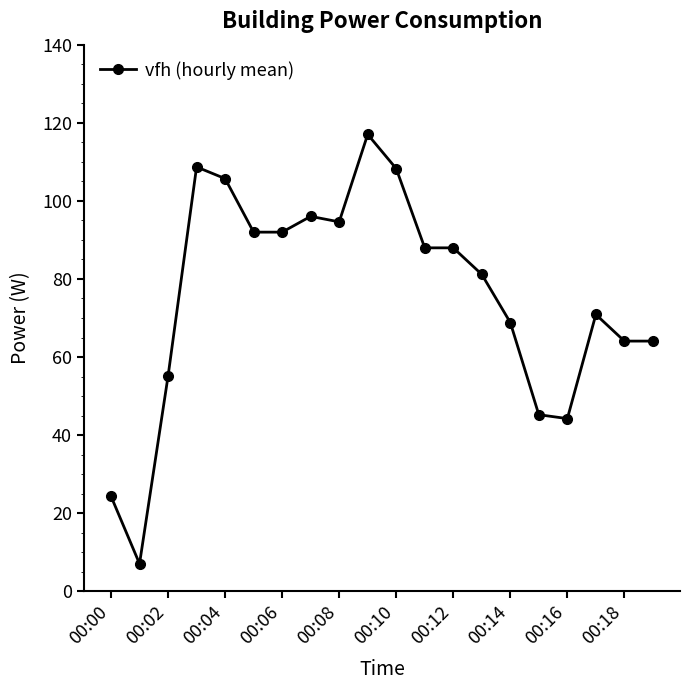

What is the value of the 5th point from the left?

105.7